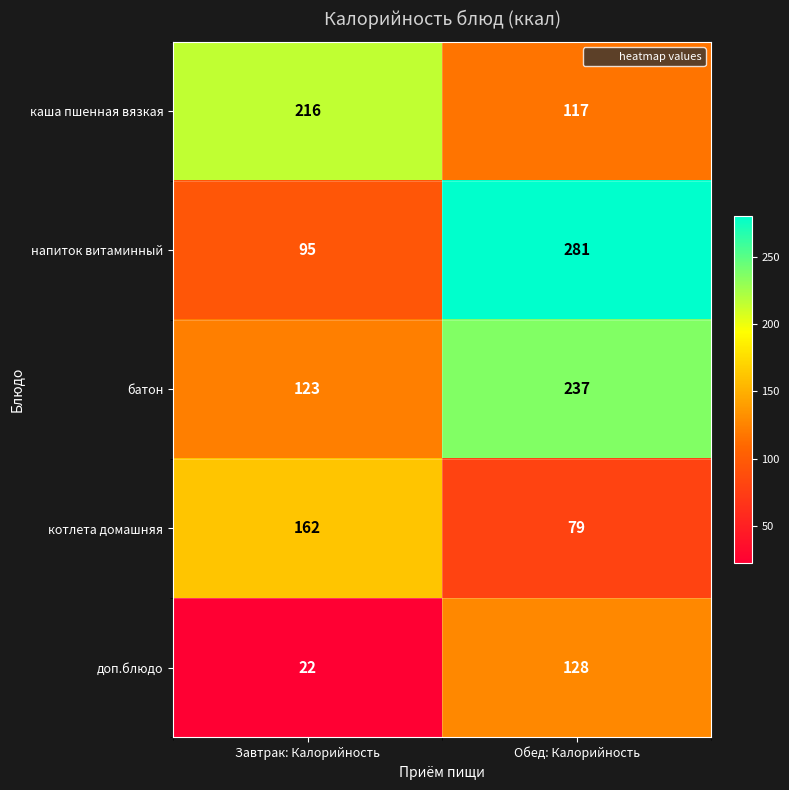

Read the напиток витаминный value at Завтрак: Калорийность.

95